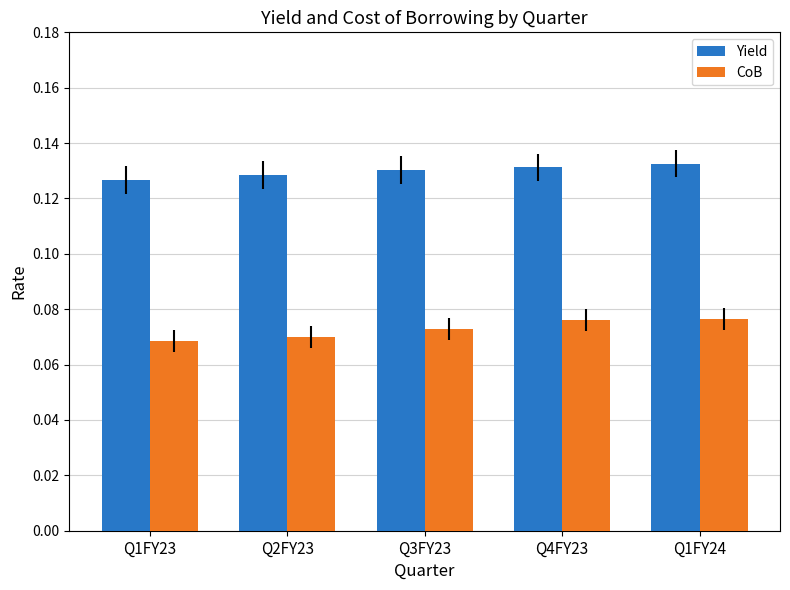

Which series has the largest range (max minus min)?

CoB